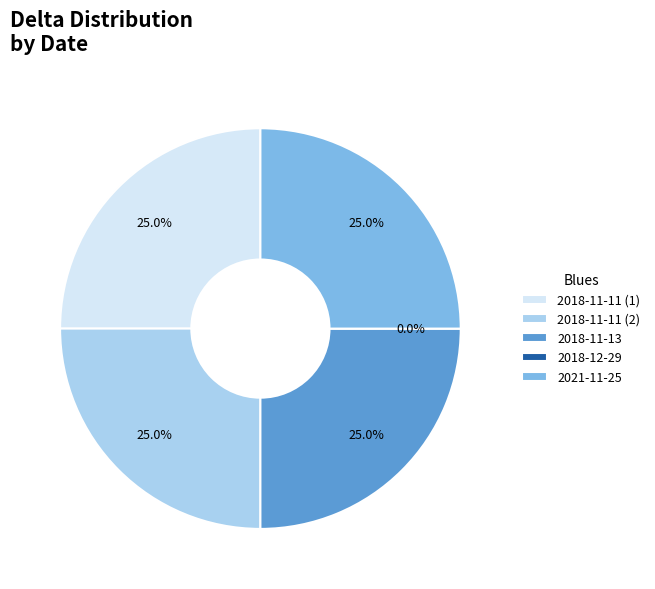

Which category has the biggest portion of the pie?

2018-11-11 (1)